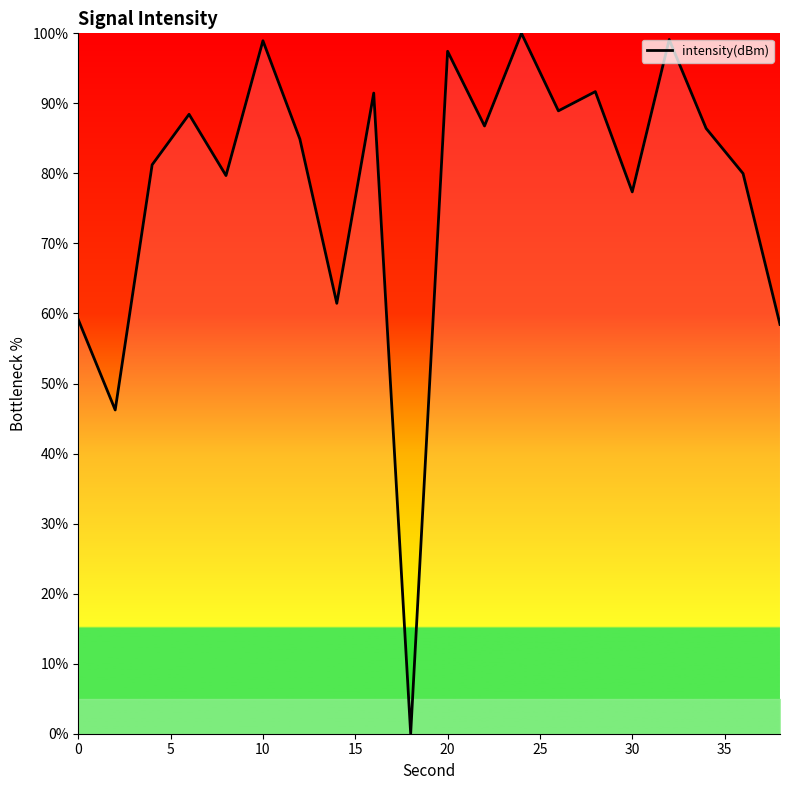

What is the difference between the maximum and minimum values?

100.0